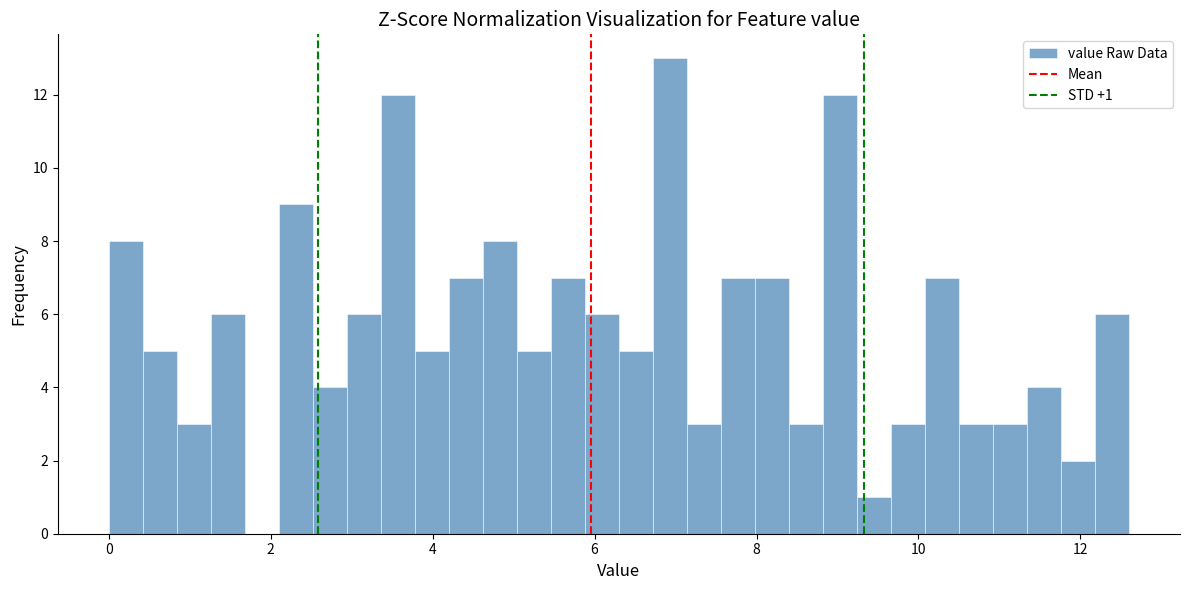

Read against the x-axis, roughly where is the centre of the tallest bar?

7.0